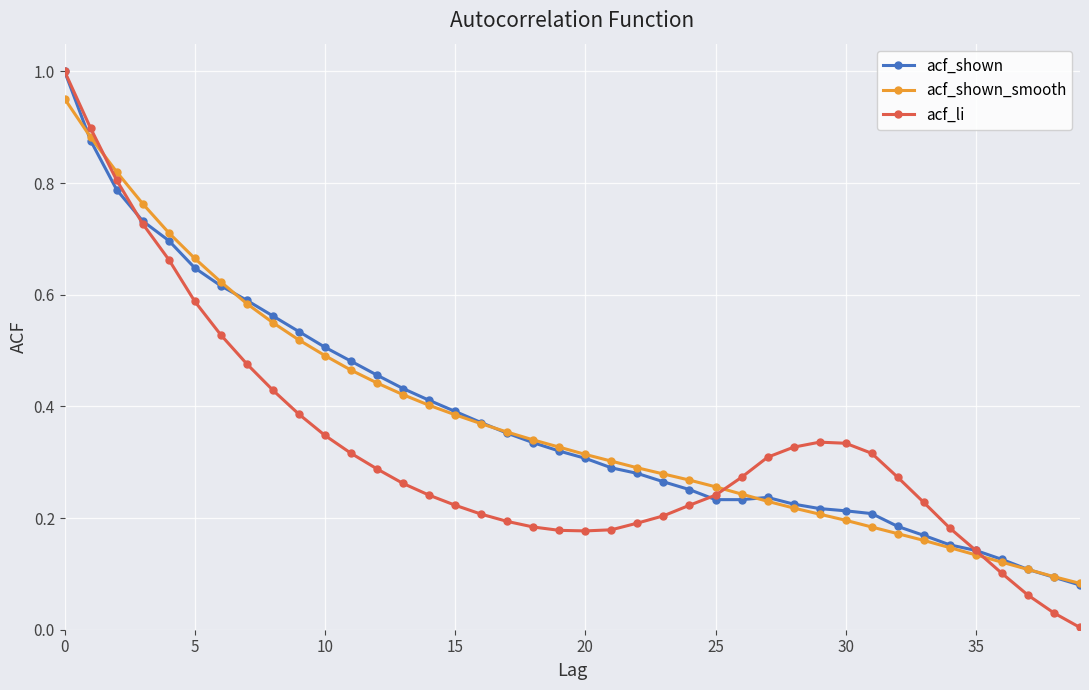

Count the number of data series in this chart.

3